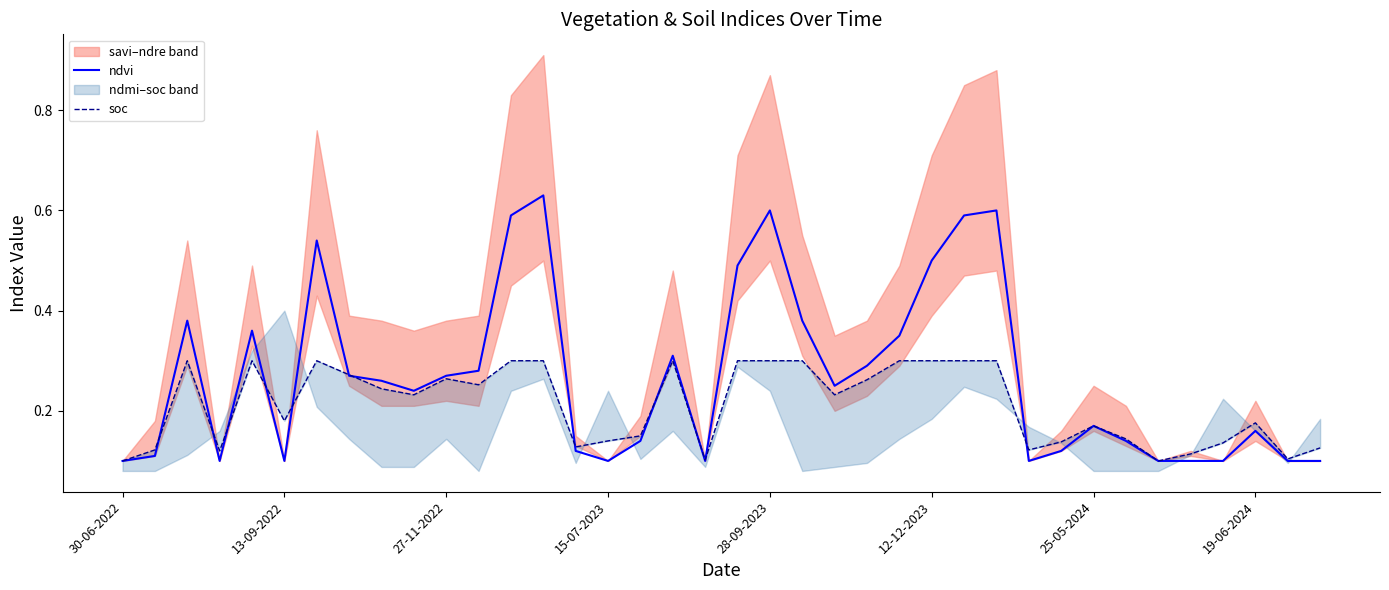

Which series has the largest total across all categories?

ndvi